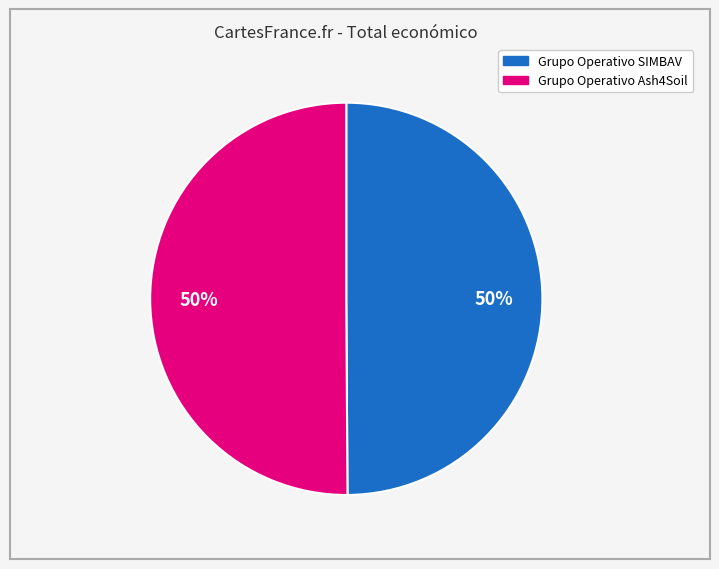

What is the ratio of the value at Grupo Operativo Ash4Soil to the value at Grupo Operativo SIMBAV?

1.0